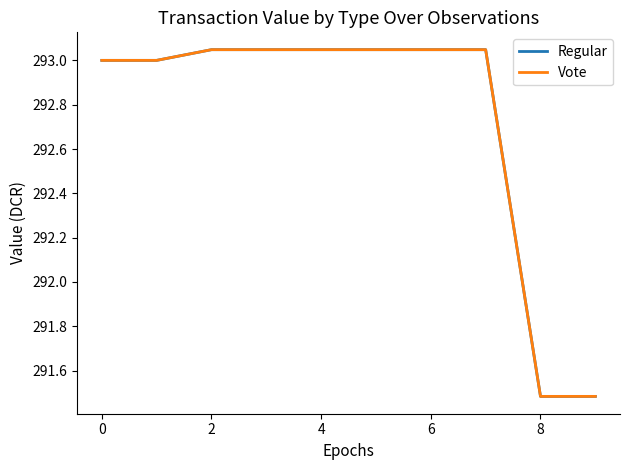

Does the chart display data point markers on the line(s)?

No